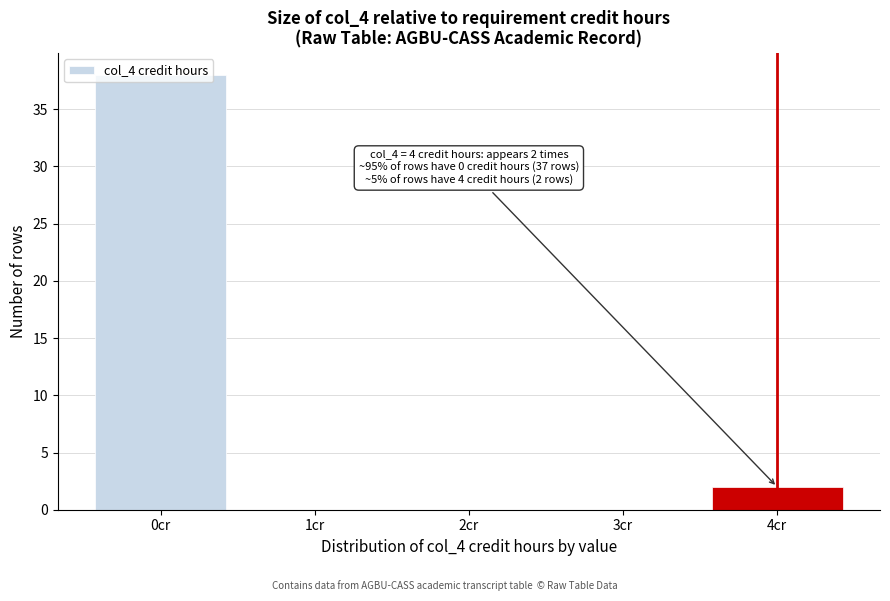

Is it true that the value at 4cr is 4?

False